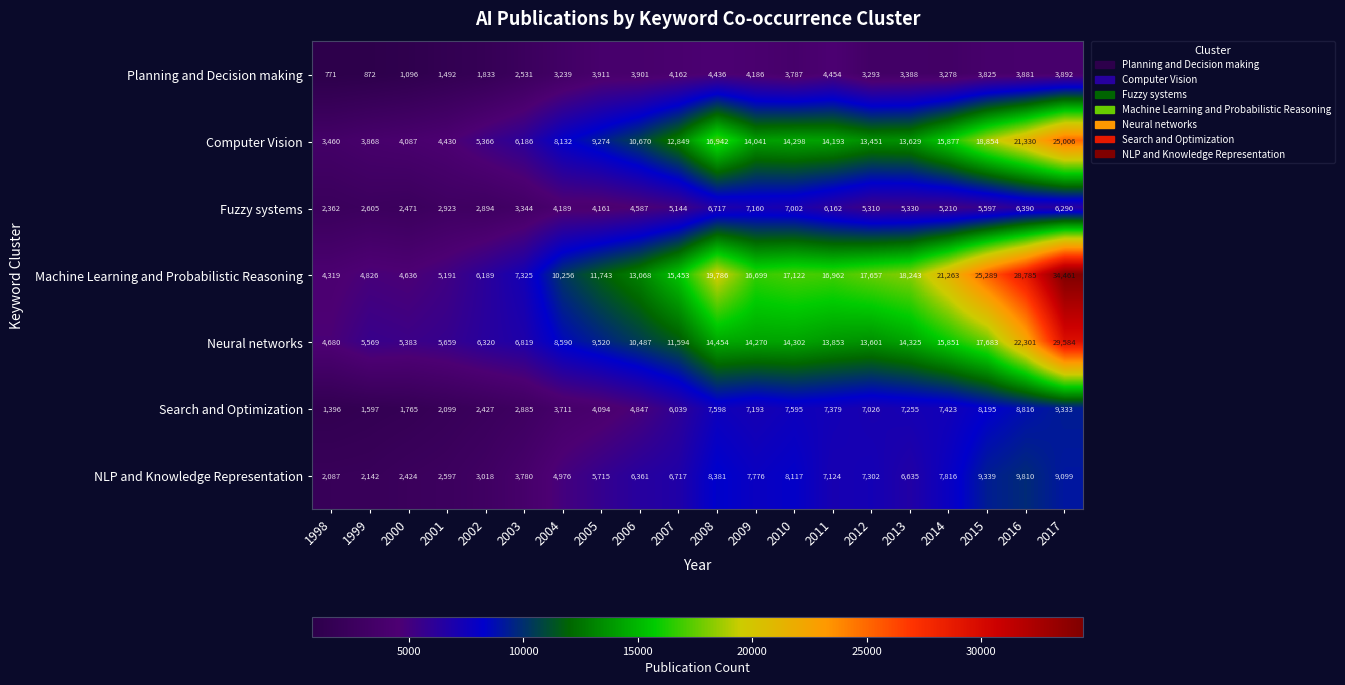

Rank the series at 2006 from lowest to highest value.

Planning and Decision making, Fuzzy systems, Search and Optimization, NLP and Knowledge Representation, Neural networks, Computer Vision, Machine Learning and Probabilistic Reasoning